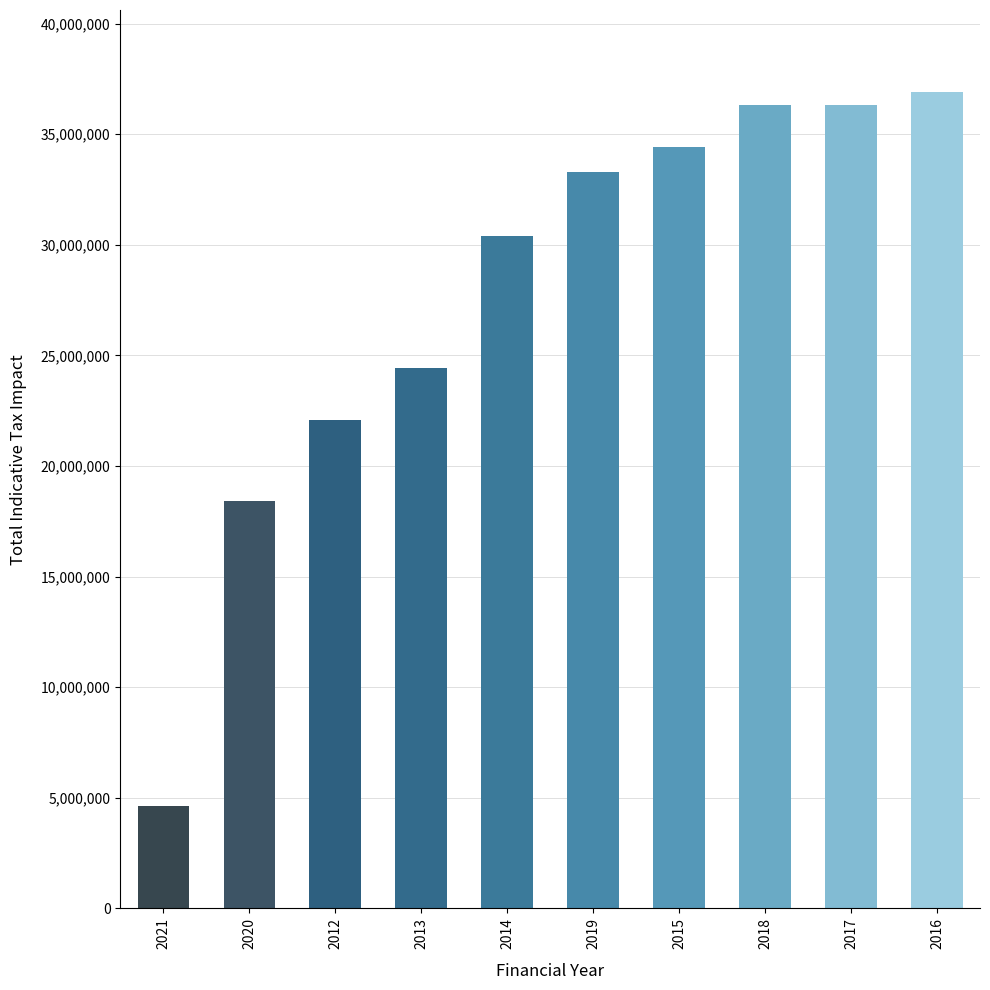

Which category has the lowest value across all series?

2021